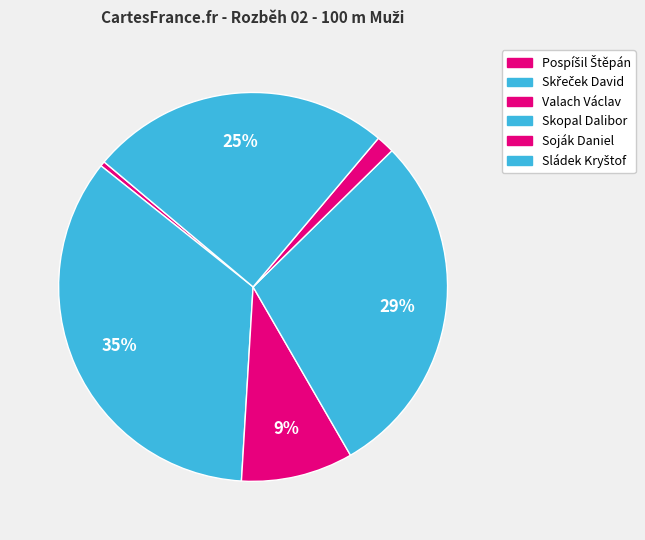

To the nearest percent, what portion does Soják Daniel represent?

2%